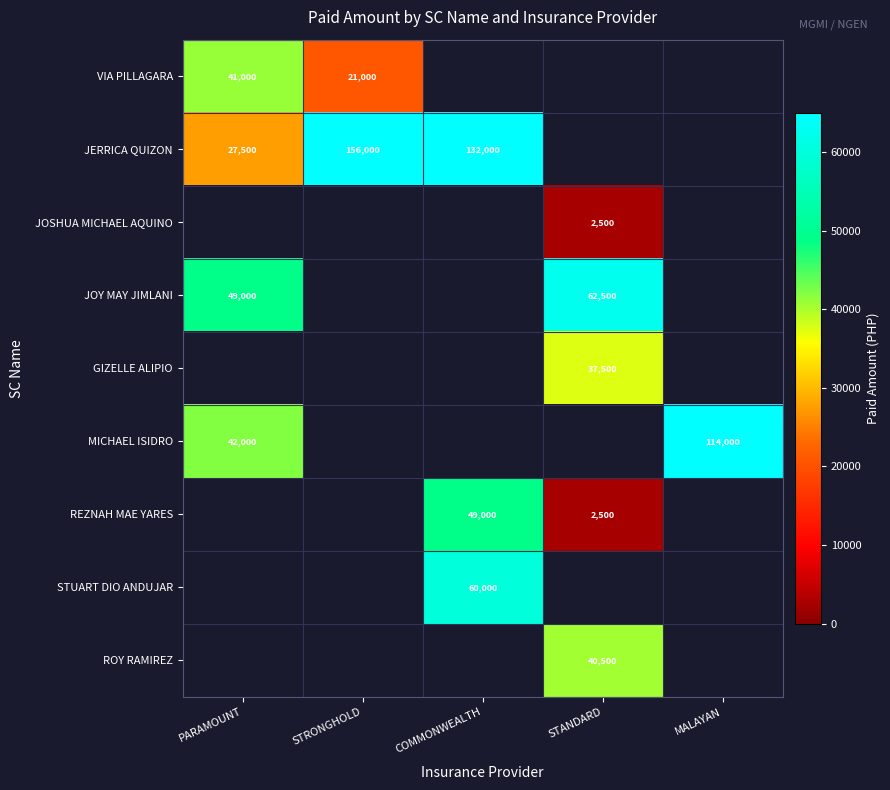

Which label corresponds to the smallest value in the chart?

STANDARD